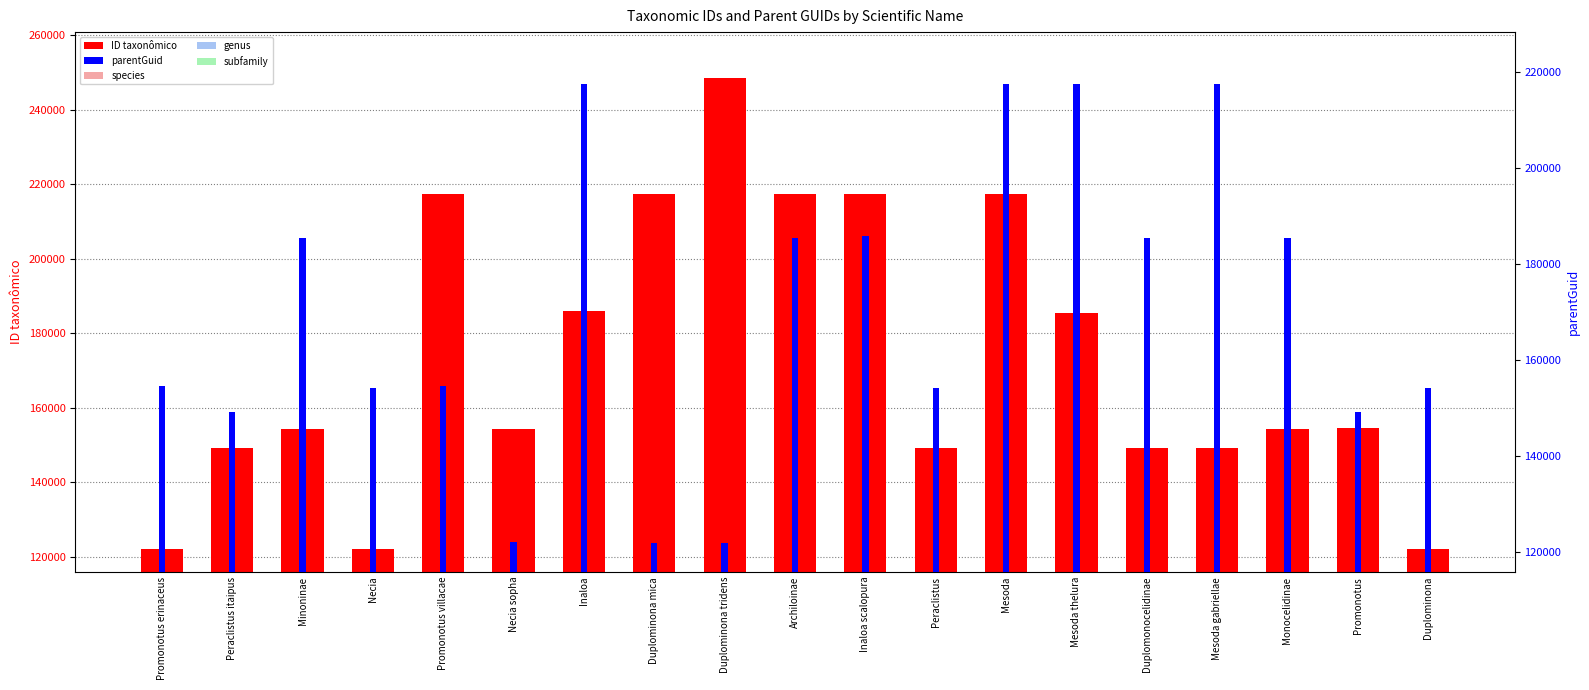

List the series in order of their peak value, highest first.

ID taxonômico, parentGuid